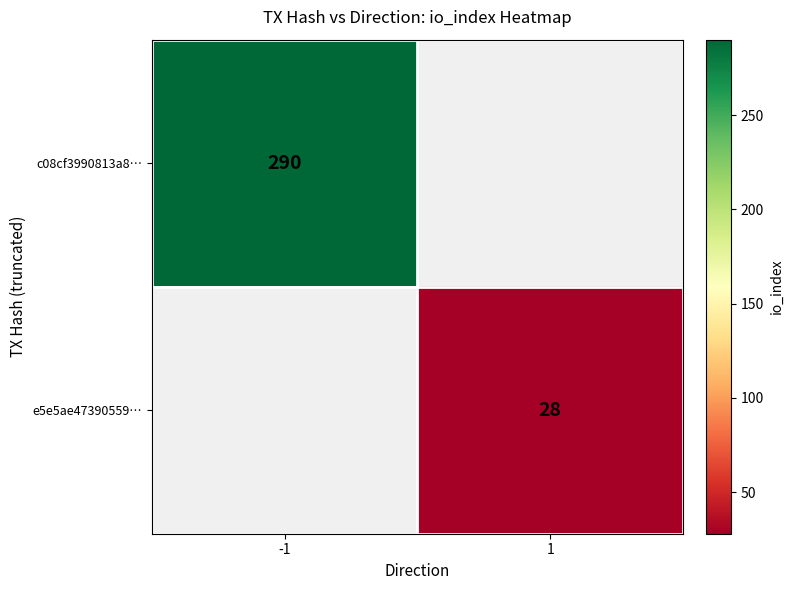

Is the value of e5e5ae47390559… at 1 greater than the value of c08cf3990813a8… at -1?

No